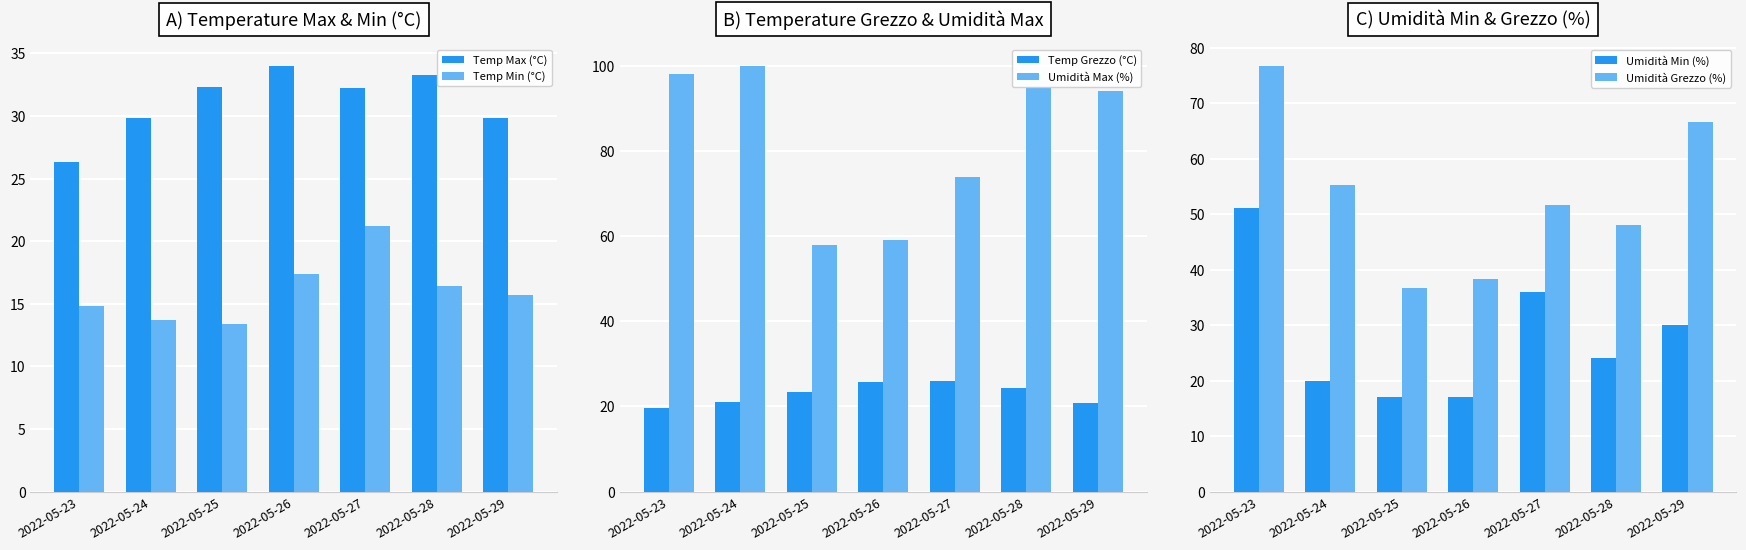

What is the difference between the second highest and second lowest values in the Umidità Grezzo (%) series?

28.2